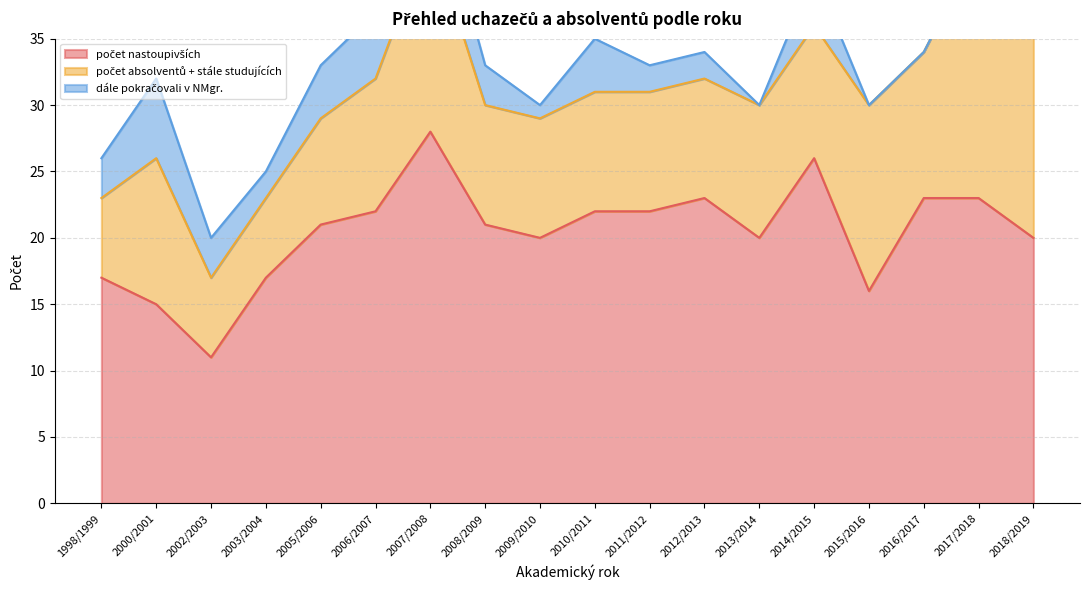

What is the sum of all počet nastoupivších values?

367